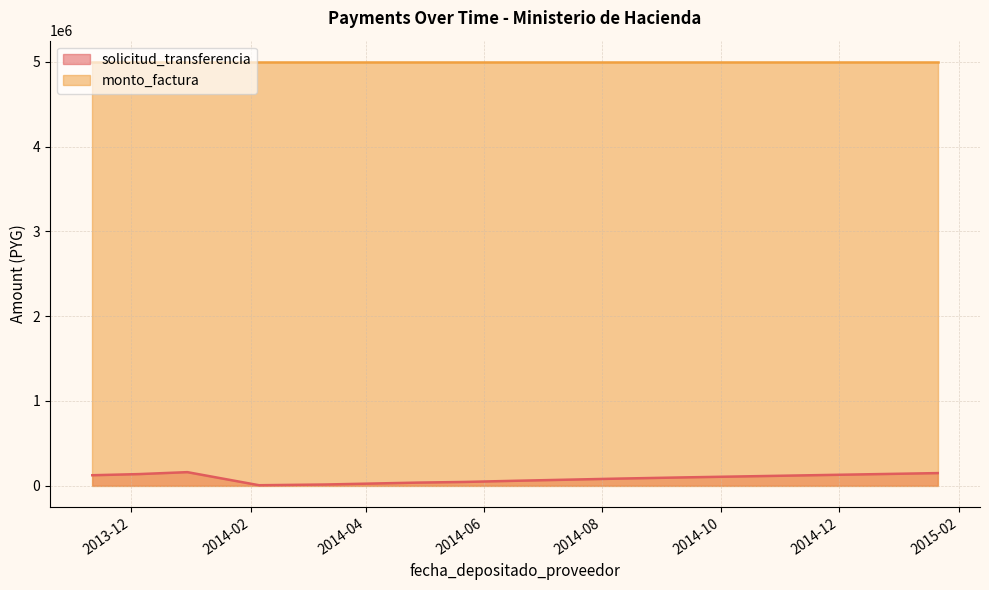

What is the sum of the values at 2014-04-28 and 2014-07-11?

105247